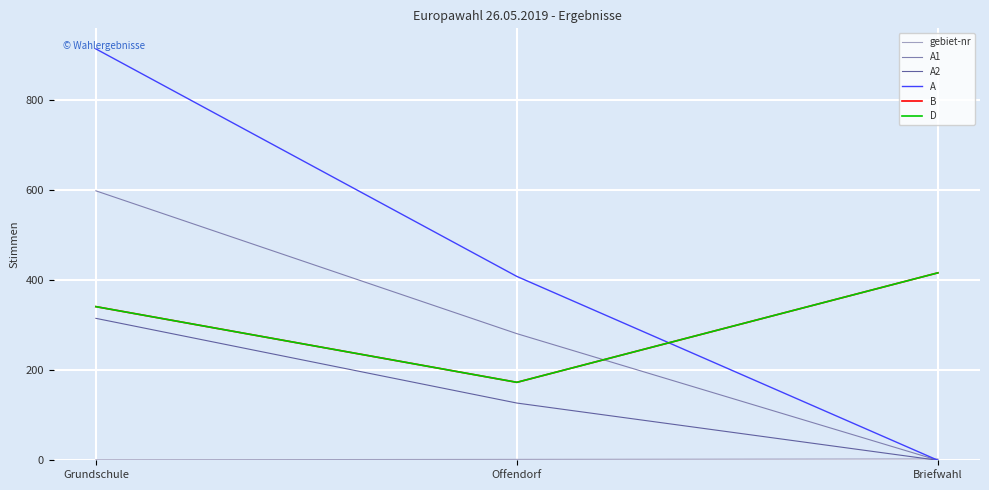

The A2 series shows 0 at Briefwahl. True or false?

True